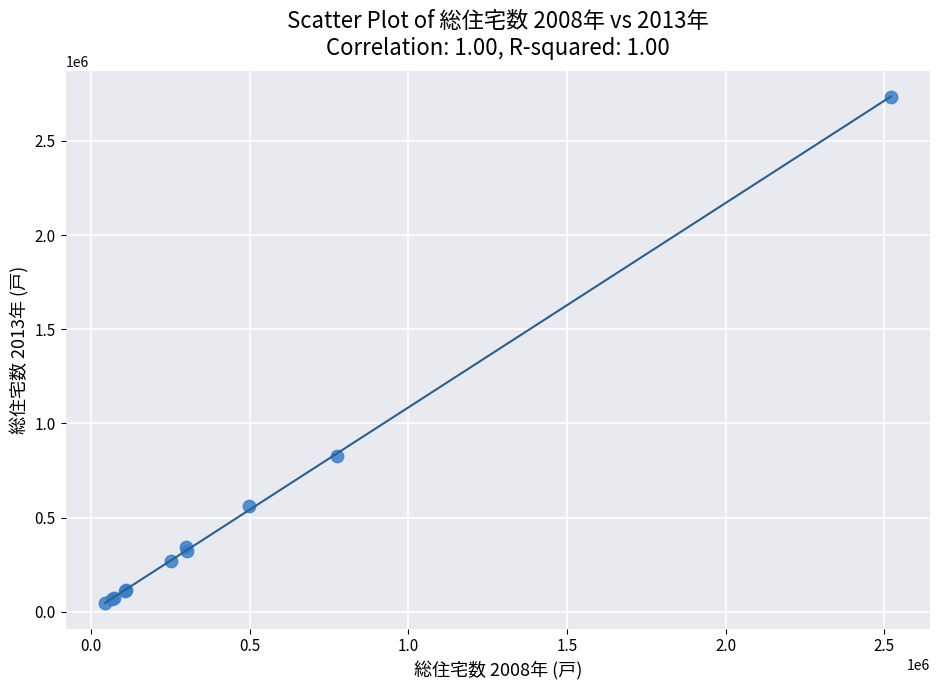

What Y value in the scatter plot is closest to 1389185?

828290